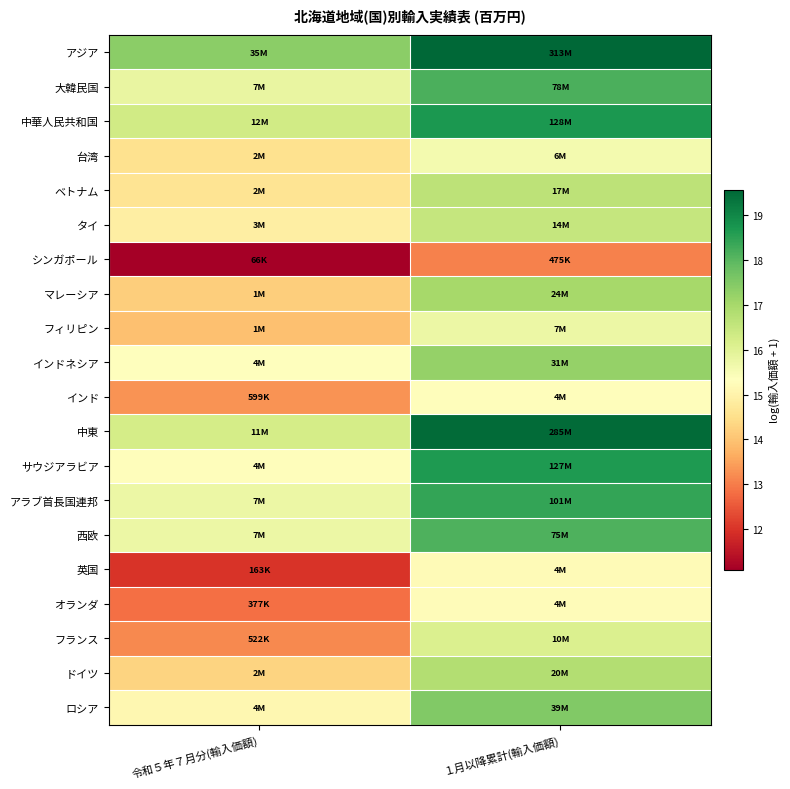

Reading right to left, transcribe all the data shown in this chart.

アジア: １月以降累計(輸入価額)=19.6	令和５年７月分(輸入価額)=17.4
大韓民国: １月以降累計(輸入価額)=18.2	令和５年７月分(輸入価額)=15.8
中華人民共和国: １月以降累計(輸入価額)=18.7	令和５年７月分(輸入価額)=16.3
台湾: １月以降累計(輸入価額)=15.6	令和５年７月分(輸入価額)=14.5
ベトナム: １月以降累計(輸入価額)=16.6	令和５年７月分(輸入価額)=14.6
タイ: １月以降累計(輸入価額)=16.5	令和５年７月分(輸入価額)=14.9
シンガポール: １月以降累計(輸入価額)=13.1	令和５年７月分(輸入価額)=11.1
マレーシア: １月以降累計(輸入価額)=17.0	令和５年７月分(輸入価額)=14.2
フィリピン: １月以降累計(輸入価額)=15.7	令和５年７月分(輸入価額)=13.9
インドネシア: １月以降累計(輸入価額)=17.2	令和５年７月分(輸入価額)=15.3
インド: １月以降累計(輸入価額)=15.3	令和５年７月分(輸入価額)=13.3
中東: １月以降累計(輸入価額)=19.5	令和５年７月分(輸入価額)=16.3
サウジアラビア: １月以降累計(輸入価額)=18.7	令和５年７月分(輸入価額)=15.3
アラブ首長国連邦: １月以降累計(輸入価額)=18.4	令和５年７月分(輸入価額)=15.7
西欧: １月以降累計(輸入価額)=18.1	令和５年７月分(輸入価額)=15.7
英国: １月以降累計(輸入価額)=15.2	令和５年７月分(輸入価額)=12.0
オランダ: １月以降累計(輸入価額)=15.3	令和５年７月分(輸入価額)=12.8
フランス: １月以降累計(輸入価額)=16.1	令和５年７月分(輸入価額)=13.2
ドイツ: １月以降累計(輸入価額)=16.8	令和５年７月分(輸入価額)=14.3
ロシア: １月以降累計(輸入価額)=17.5	令和５年７月分(輸入価額)=15.1